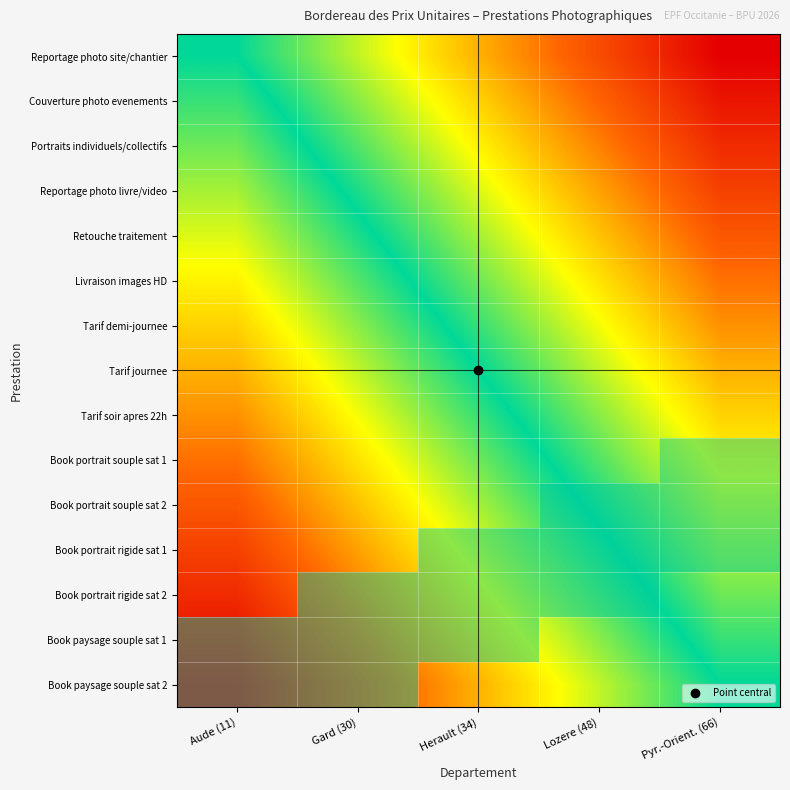

Reading left to right, extract all data points from this chart.

Reportage photo site/chantier: Aude (11)=0.0	Gard (30)=0.2	Herault (34)=0.5	Lozere (48)=0.8	Pyr.-Orient. (66)=1.0
Couverture photo evenements: Aude (11)=-0.1	Gard (30)=0.2	Herault (34)=0.4	Lozere (48)=0.7	Pyr.-Orient. (66)=0.9
Portraits individuels/collectifs: Aude (11)=-0.1	Gard (30)=0.1	Herault (34)=0.4	Lozere (48)=0.6	Pyr.-Orient. (66)=0.9
Reportage photo livre/video: Aude (11)=-0.2	Gard (30)=0.0	Herault (34)=0.3	Lozere (48)=0.5	Pyr.-Orient. (66)=0.8
Retouche traitement: Aude (11)=-0.3	Gard (30)=-0.0	Herault (34)=0.2	Lozere (48)=0.5	Pyr.-Orient. (66)=0.7
Livraison images HD: Aude (11)=-0.4	Gard (30)=-0.1	Herault (34)=0.1	Lozere (48)=0.4	Pyr.-Orient. (66)=0.6
Tarif demi-journee: Aude (11)=-0.4	Gard (30)=-0.2	Herault (34)=0.1	Lozere (48)=0.3	Pyr.-Orient. (66)=0.6
Tarif journee: Aude (11)=-0.5	Gard (30)=-0.2	Herault (34)=0.0	Lozere (48)=0.2	Pyr.-Orient. (66)=0.5
Tarif soir apres 22h: Aude (11)=-0.6	Gard (30)=-0.3	Herault (34)=-0.1	Lozere (48)=0.2	Pyr.-Orient. (66)=0.4
Book portrait souple sat 1: Aude (11)=-0.6	Gard (30)=-0.4	Herault (34)=-0.1	Lozere (48)=0.1	Pyr.-Orient. (66)=0.4
Book portrait souple sat 2: Aude (11)=-0.7	Gard (30)=-0.5	Herault (34)=-0.2	Lozere (48)=0.0	Pyr.-Orient. (66)=0.3
Book portrait rigide sat 1: Aude (11)=-0.8	Gard (30)=-0.5	Herault (34)=-0.3	Lozere (48)=-0.0	Pyr.-Orient. (66)=0.2
Book portrait rigide sat 2: Aude (11)=-0.9	Gard (30)=-0.6	Herault (34)=-0.4	Lozere (48)=-0.1	Pyr.-Orient. (66)=0.1
Book paysage souple sat 1: Aude (11)=-0.9	Gard (30)=-0.7	Herault (34)=-0.4	Lozere (48)=-0.2	Pyr.-Orient. (66)=0.1
Book paysage souple sat 2: Aude (11)=-1.0	Gard (30)=-0.8	Herault (34)=-0.5	Lozere (48)=-0.2	Pyr.-Orient. (66)=0.0